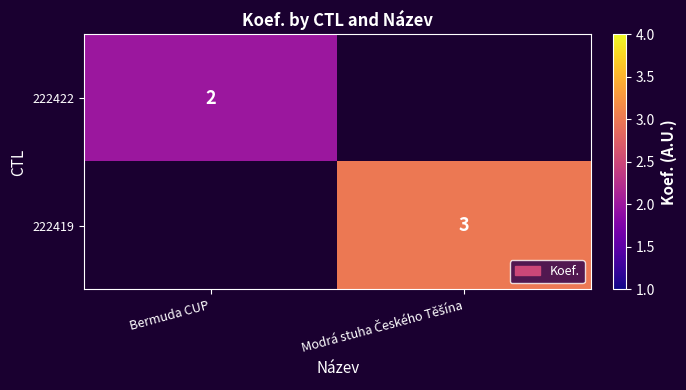

The value of 222422 at Bermuda CUP is 2. True or false?

True